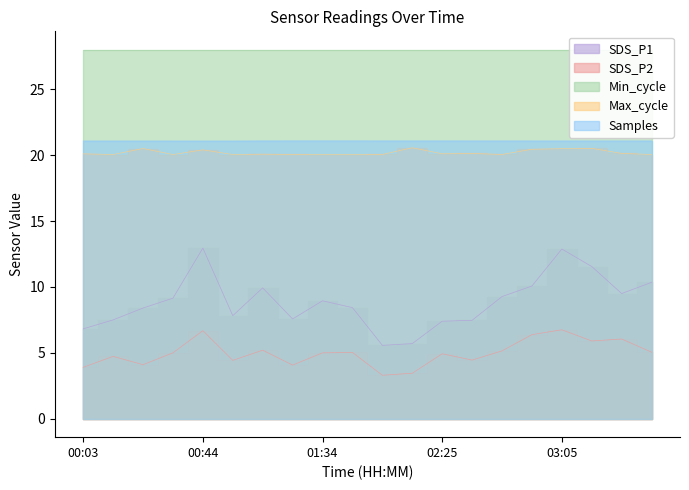

The Samples series shows 21.1 at 00:44. True or false?

True